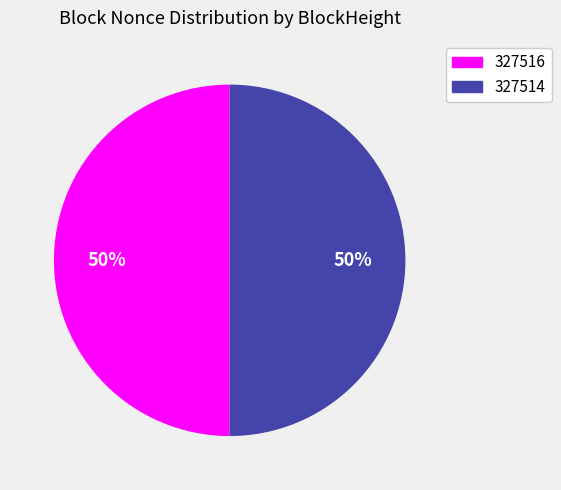

To the nearest percent, what portion does 327514 represent?

50%